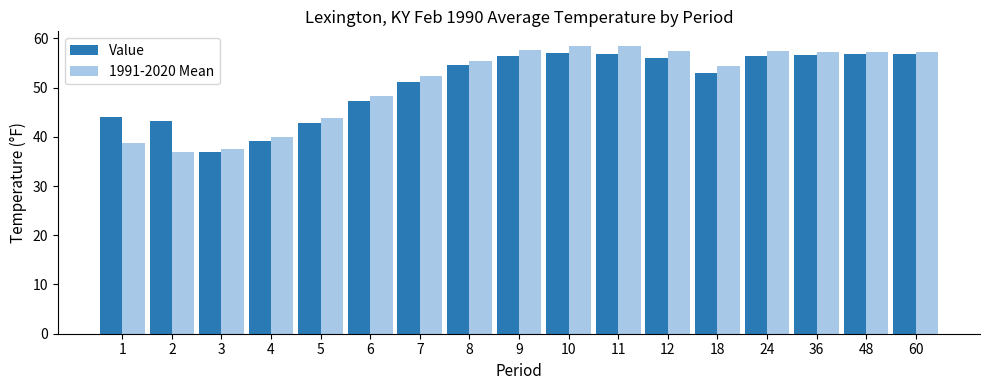

What is the maximum value shown in the chart?

58.5